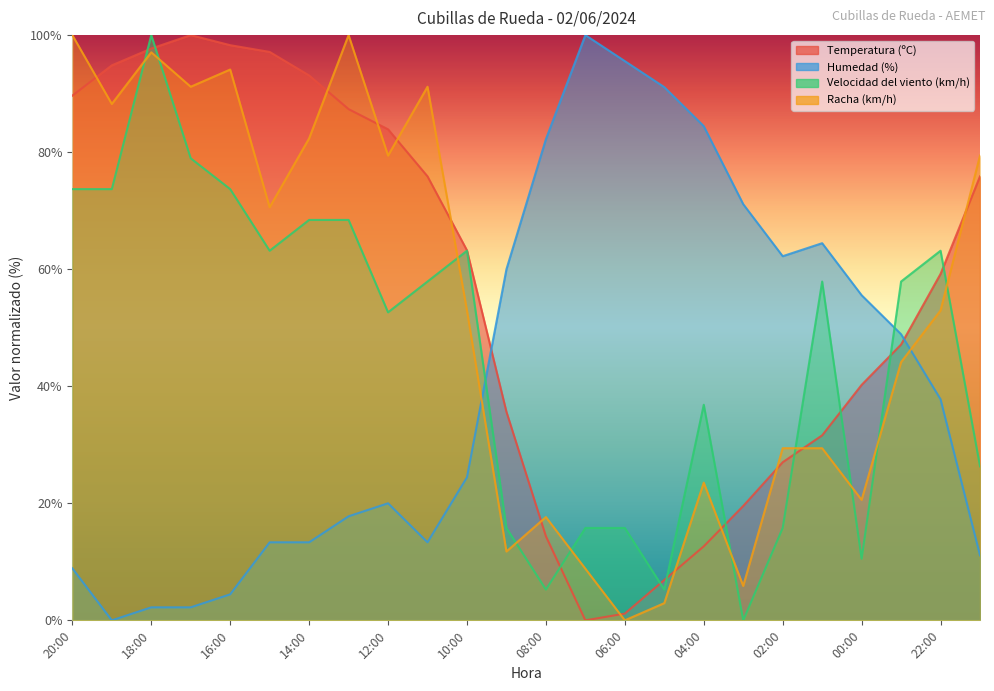

What is the value of the Temperatura (ºC) point at the 24th from the left?

75.9